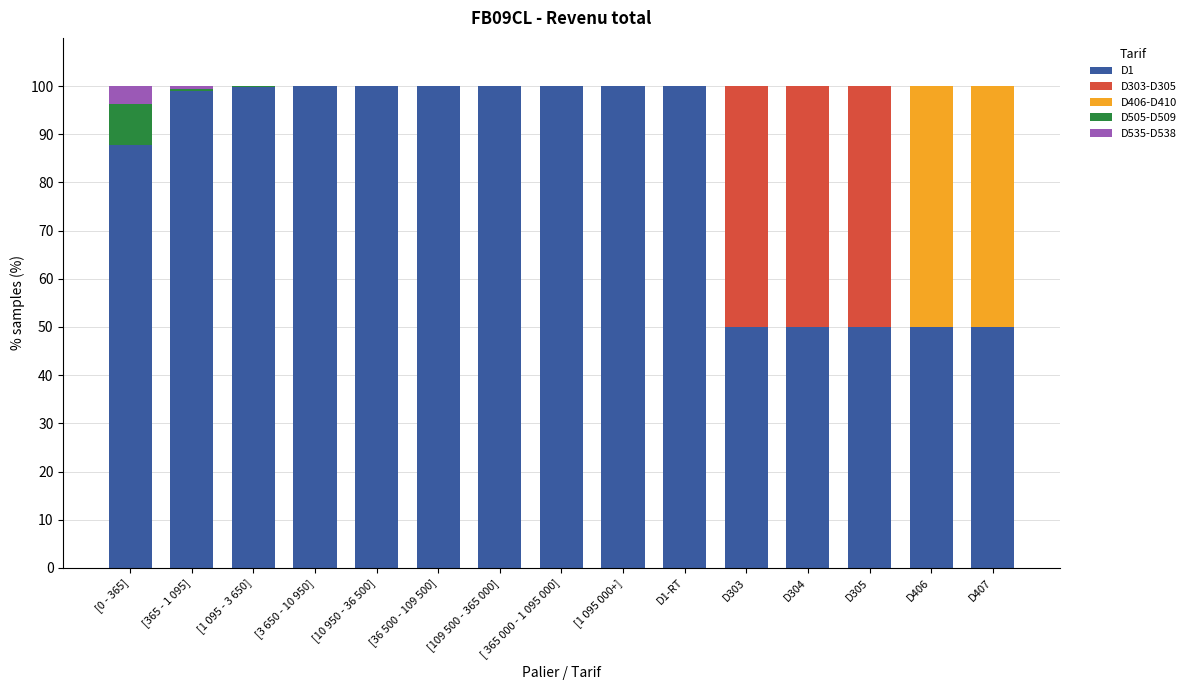

What is the highest value of the D1 series?

100.0